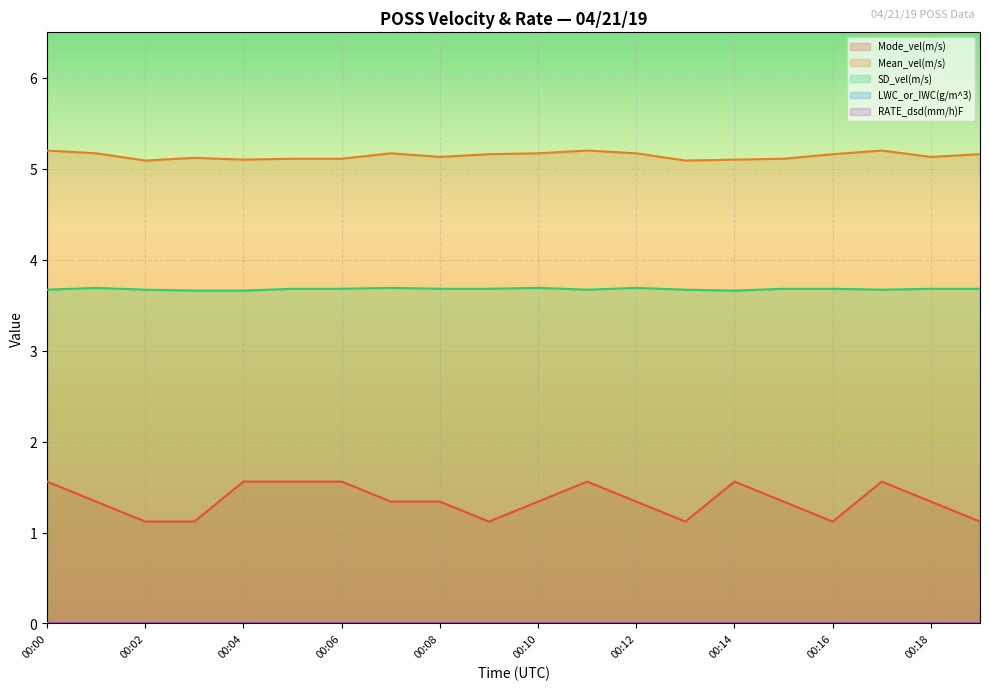

How many lines are shown in the chart?

5